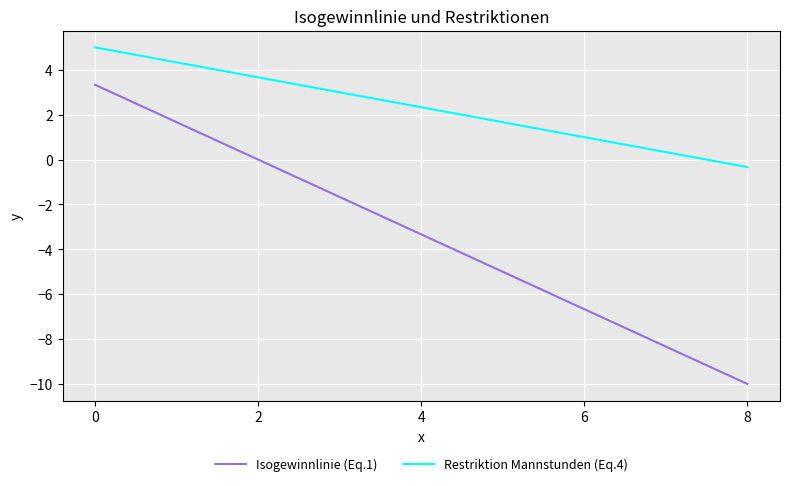

Is it true that Isogewinnlinie (Eq.1) equals 3.3 at 0?

True